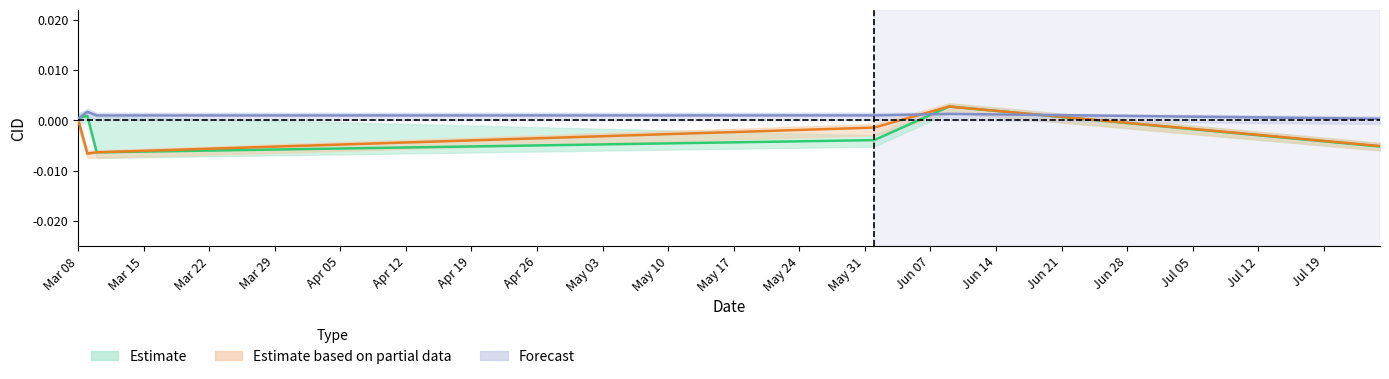

Between which two adjacent categories do Estimate and Forecast first intersect?

Mar 08 and Mar 15